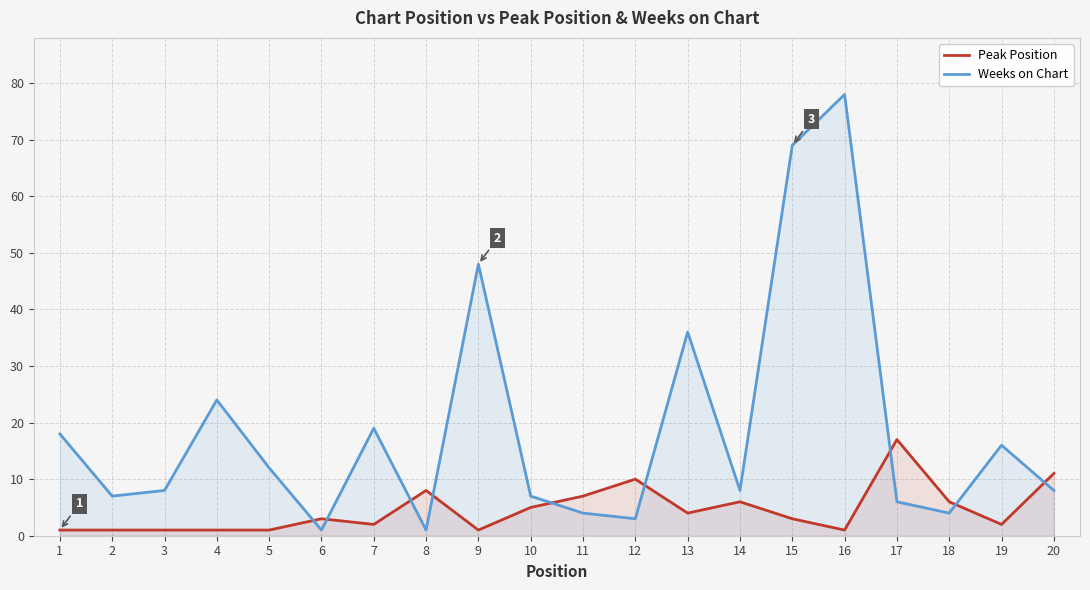

List the labels in order of Weeks on Chart value, smallest first.

6, 8, 12, 11, 18, 17, 2, 10, 3, 14, 20, 5, 19, 1, 7, 4, 13, 9, 15, 16